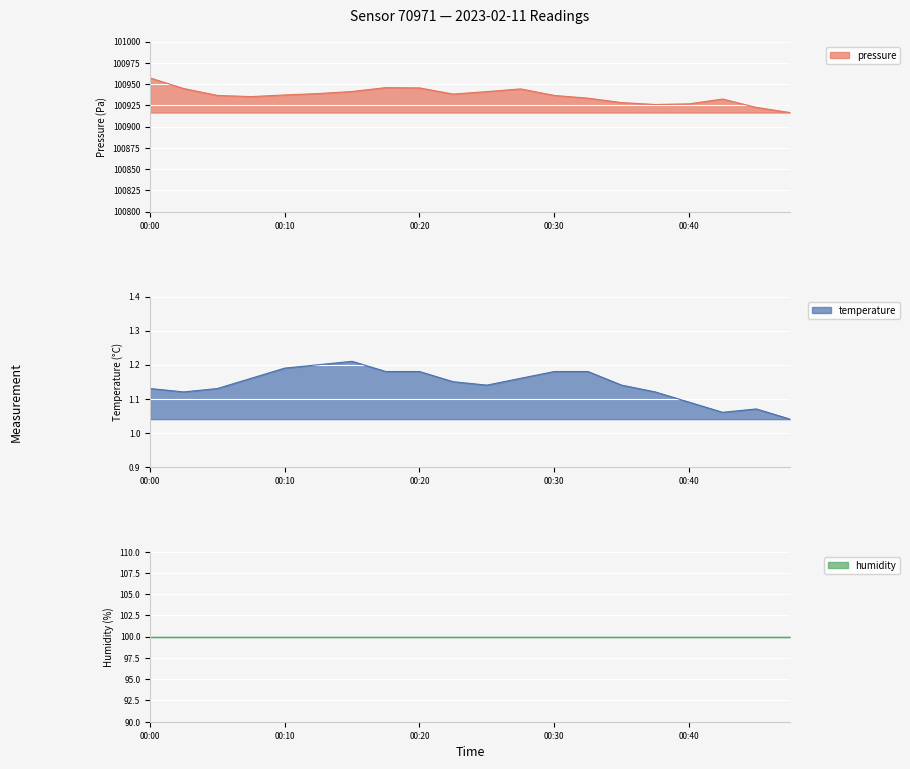

True or false: pressure has a value of 143701.8 at 00:00.

False